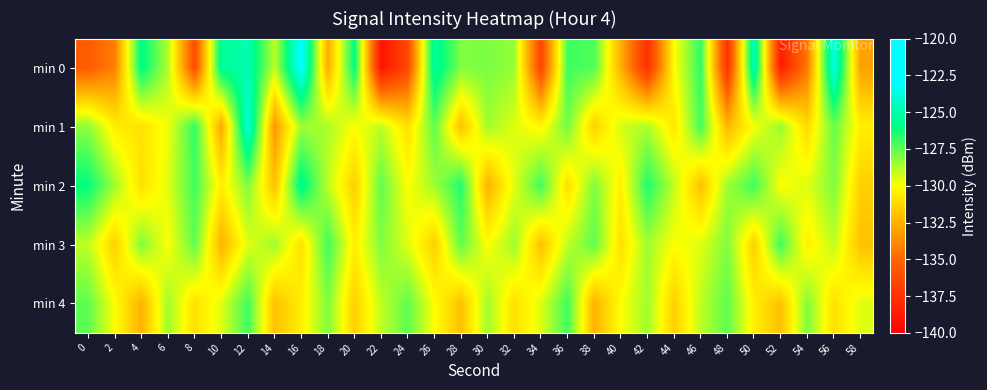

Which series has the largest range (max minus min)?

min 0